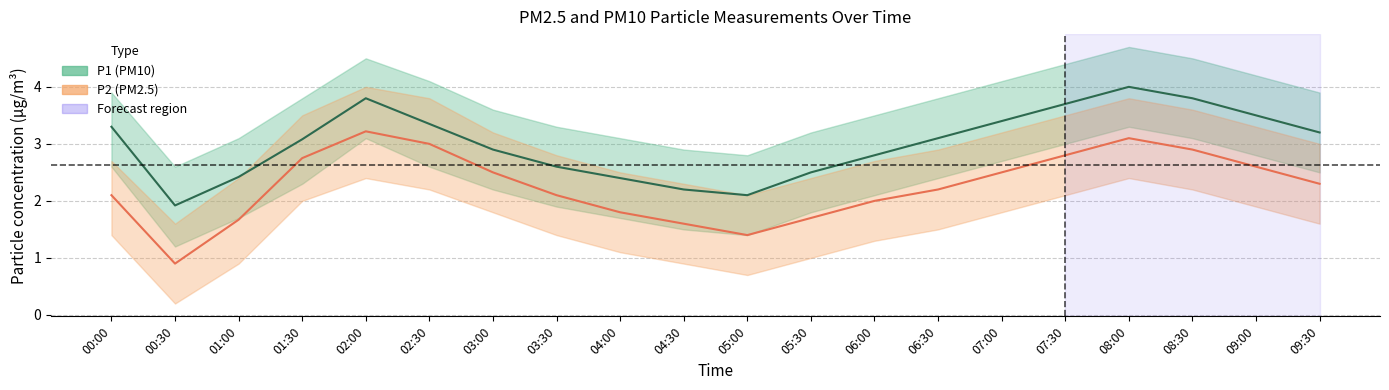

Where does the P2_upper series first go above 3?

01:30